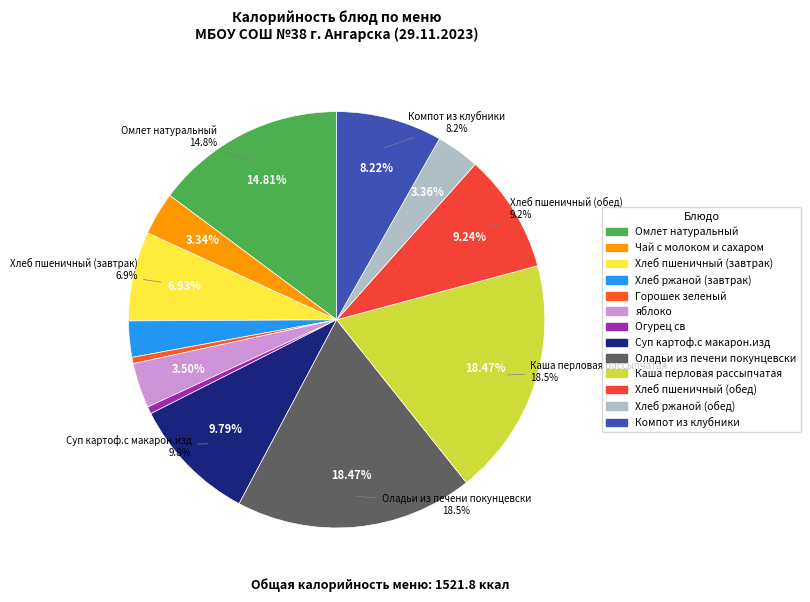

True or false: Омлет натуральный accounts for 7% of the total.

False